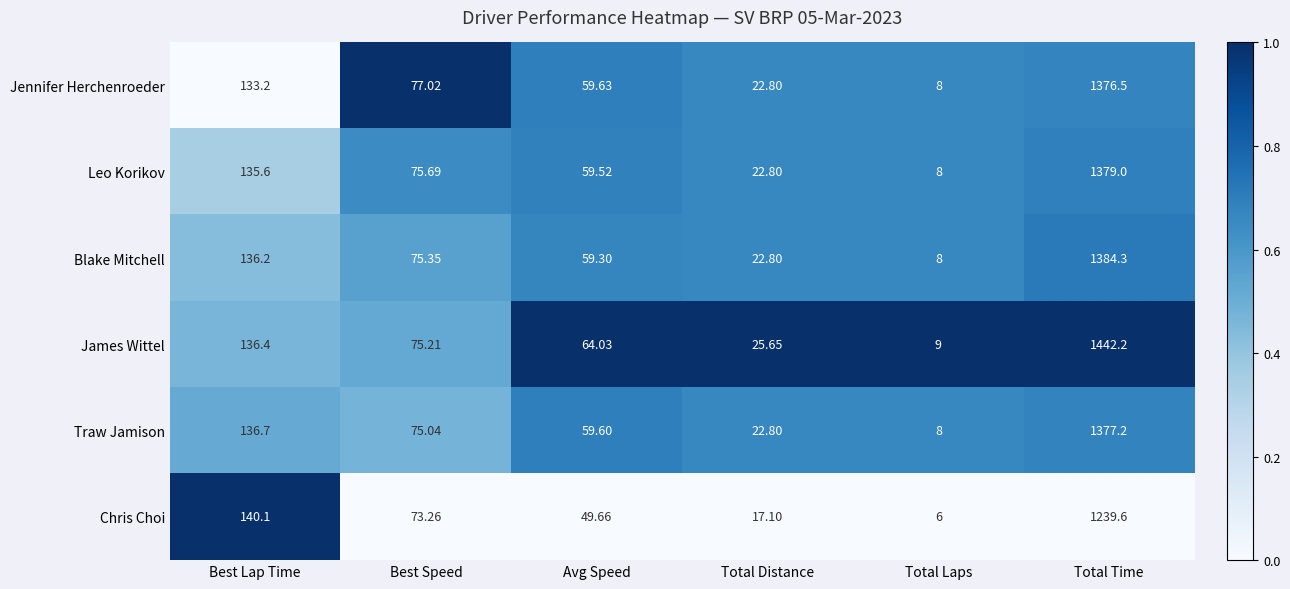

List the labels in order of Chris Choi value, smallest first.

Total Laps, Total Distance, Avg Speed, Best Speed, Best Lap Time, Total Time